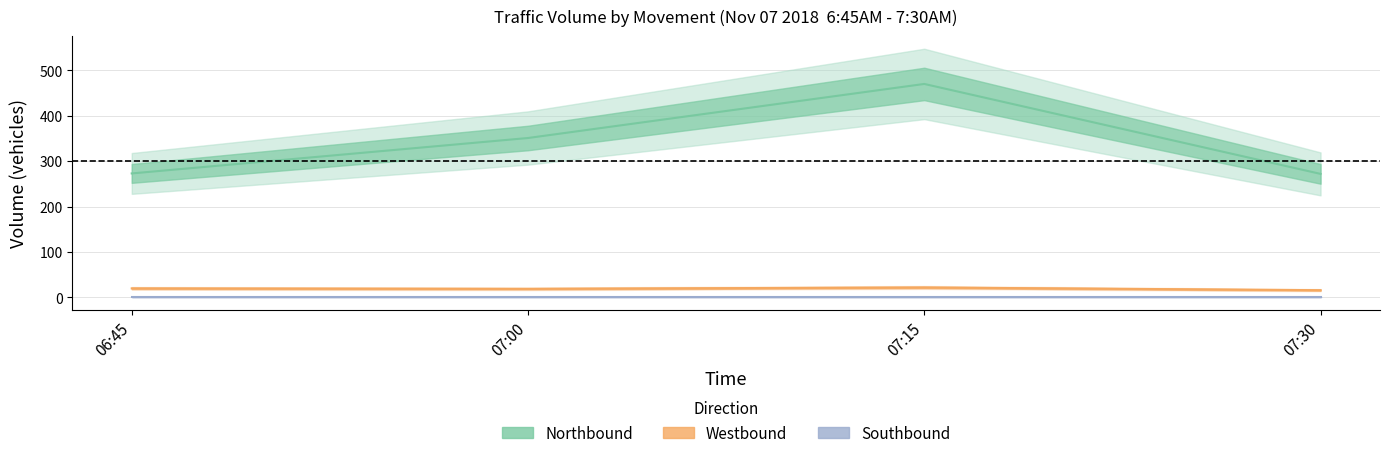

What is the total value across all series at 06:45?

301